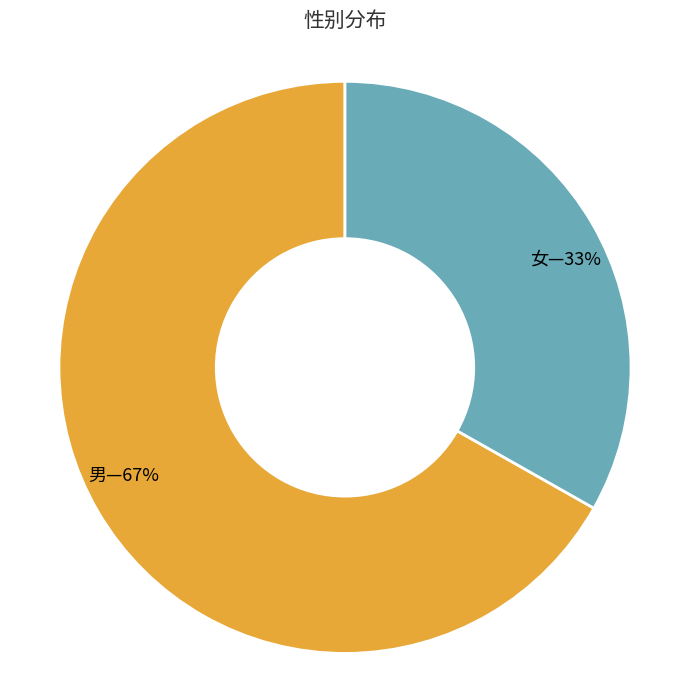

Is there any slice that represents more than half of the pie?

Yes